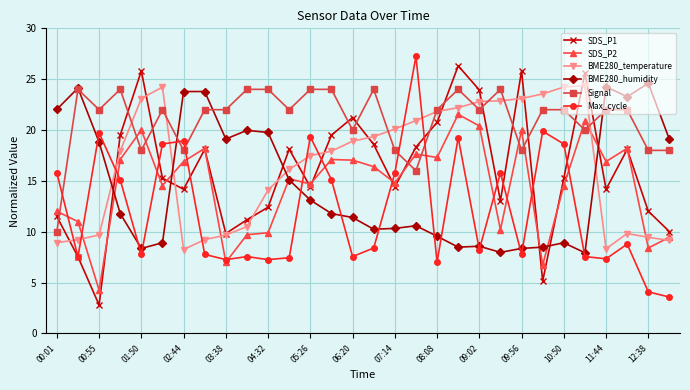

What is the smallest value displayed?

2.8